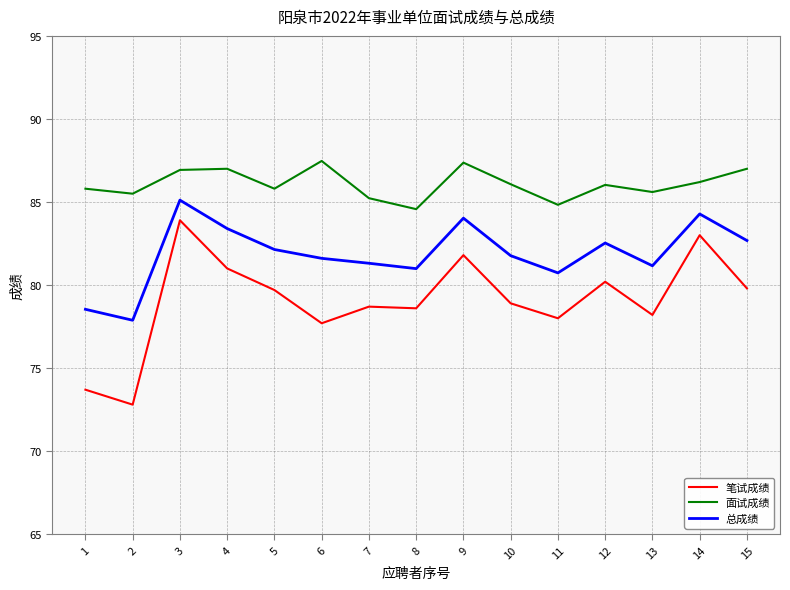

What are all the series names shown in the legend?

笔试成绩, 面试成绩, 总成绩